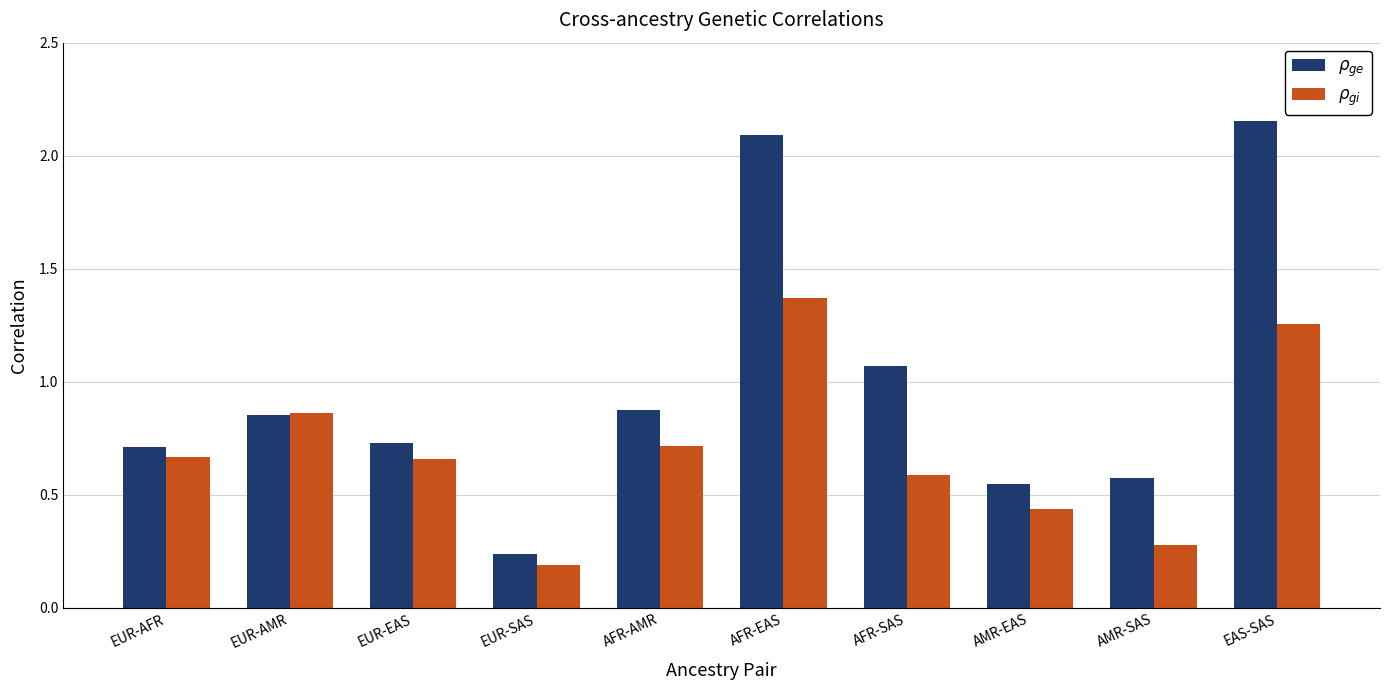

At which category does the chart reach its peak across all series?

EAS-SAS